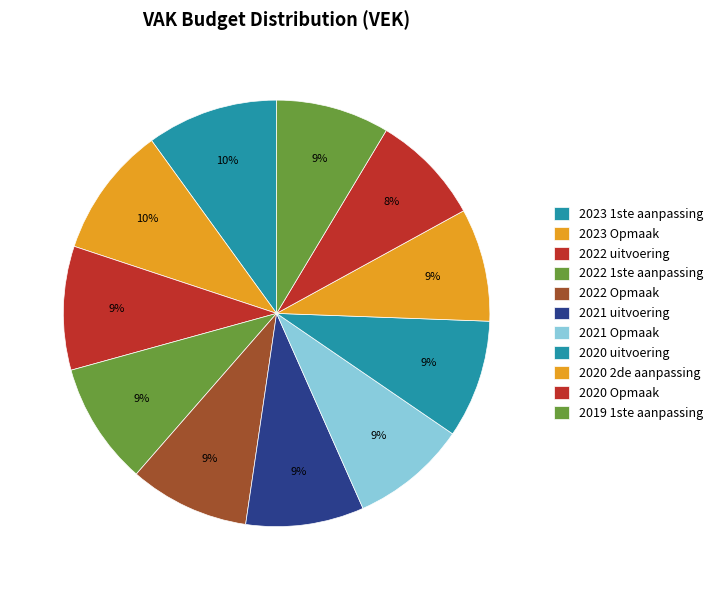

To the nearest percent, what percentage of the pie is 2023 Opmaak?

10%